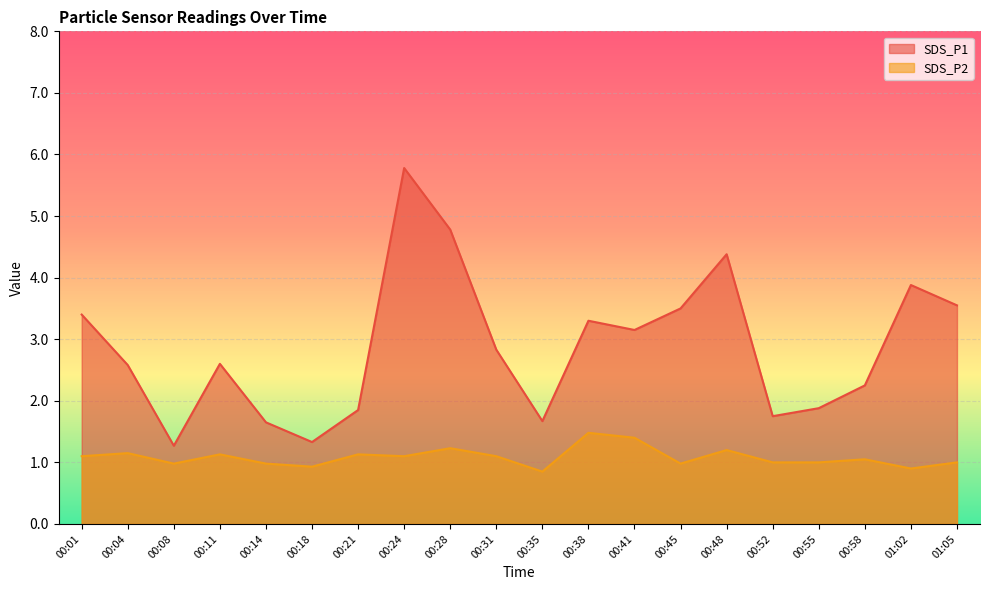

Which label corresponds to the largest value in the chart?

00:24